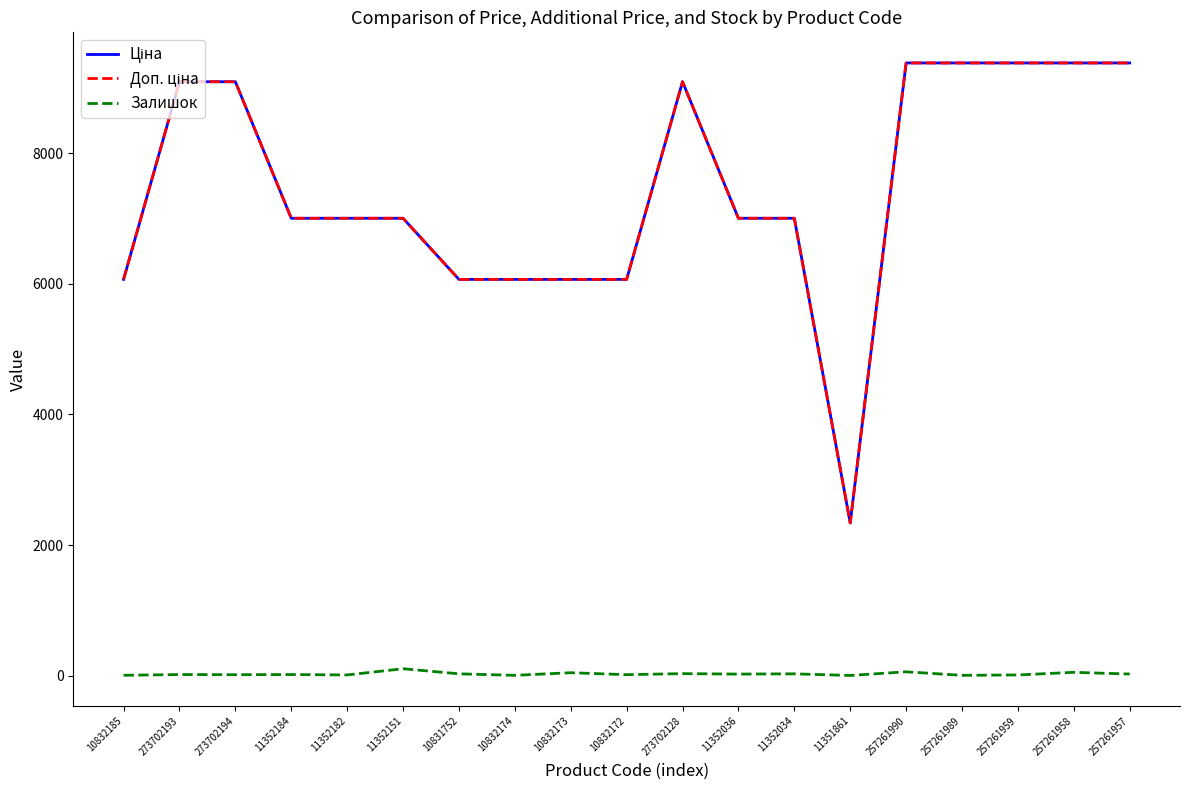

What is the maximum value shown in the chart?

9379.3